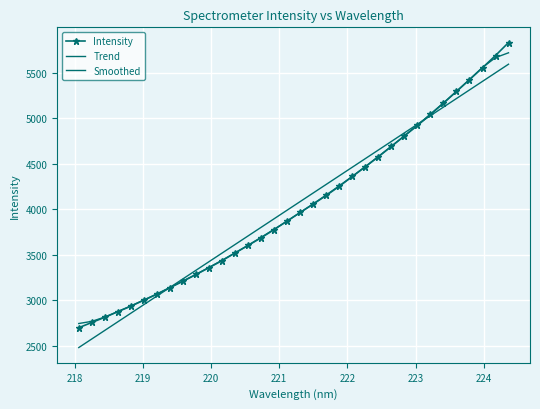

What is the sum of all Intensity values?

137302.6